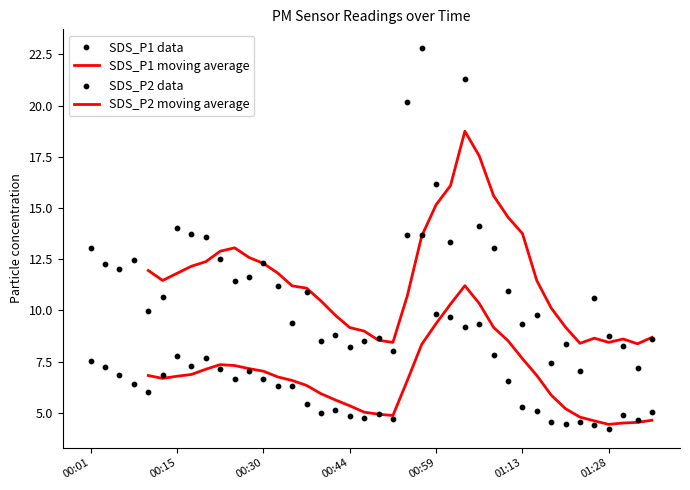

Which series reaches the minimum Y coordinate?

SDS_P2